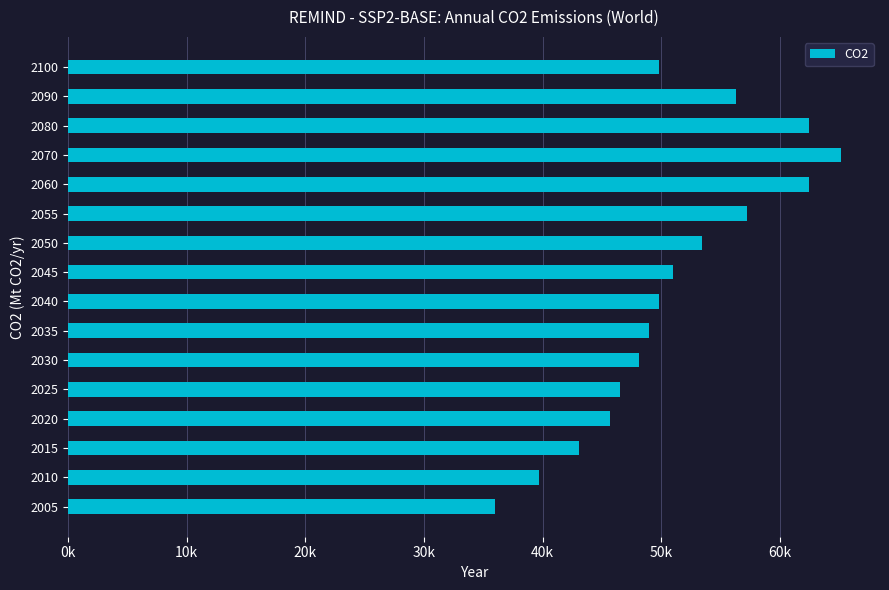

What is the maximum value shown in the chart?

65171.8